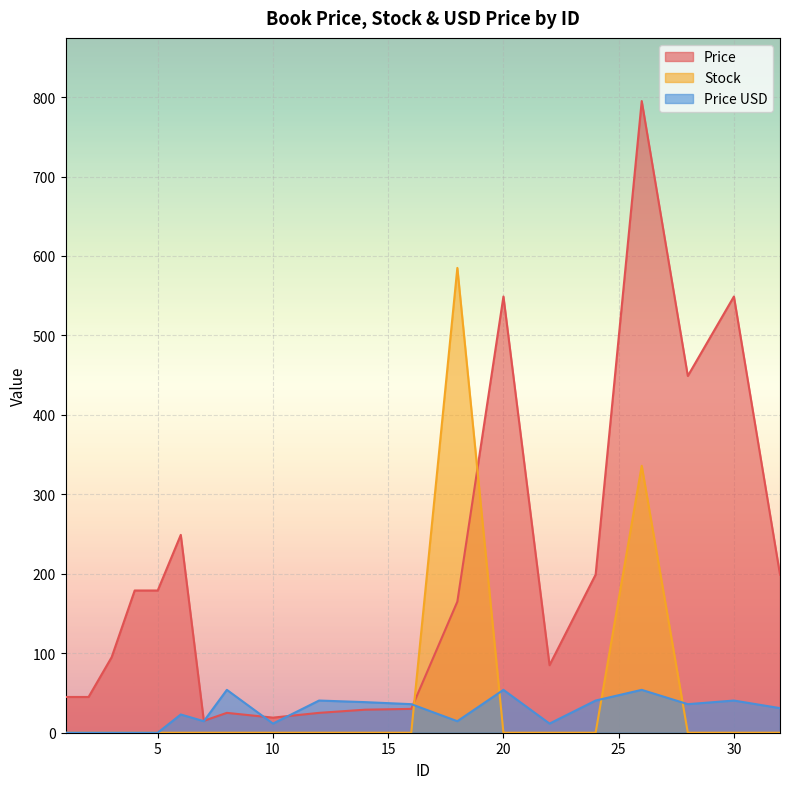

What is the value of the Price USD point at the 16th from the left?

40.5